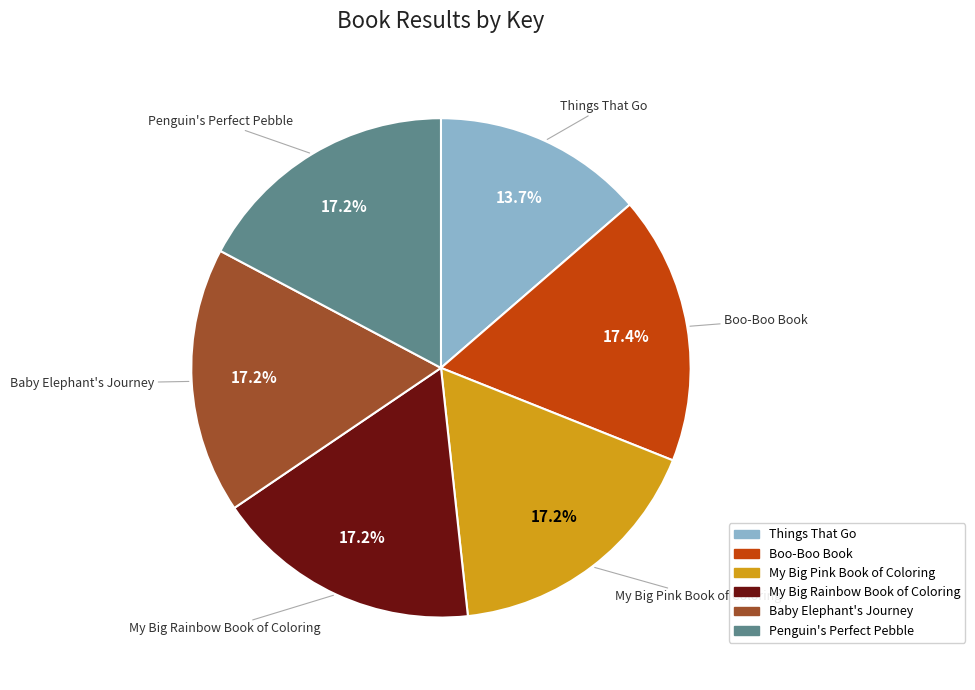

Is the sum of Things That Go and Baby Elephant's Journey greater than half?

No